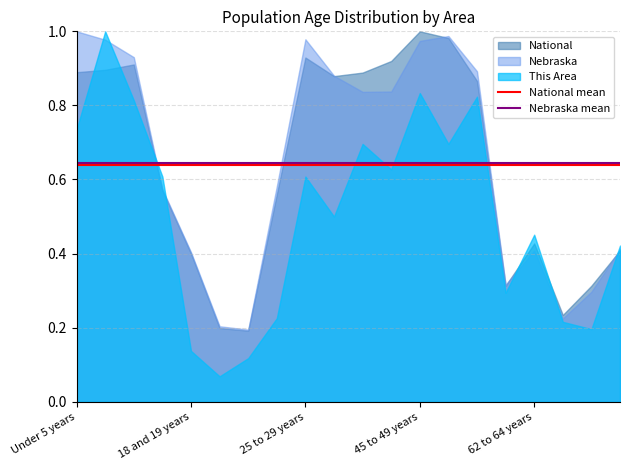

The value of National at 25 to 29 years is 0.3. True or false?

False